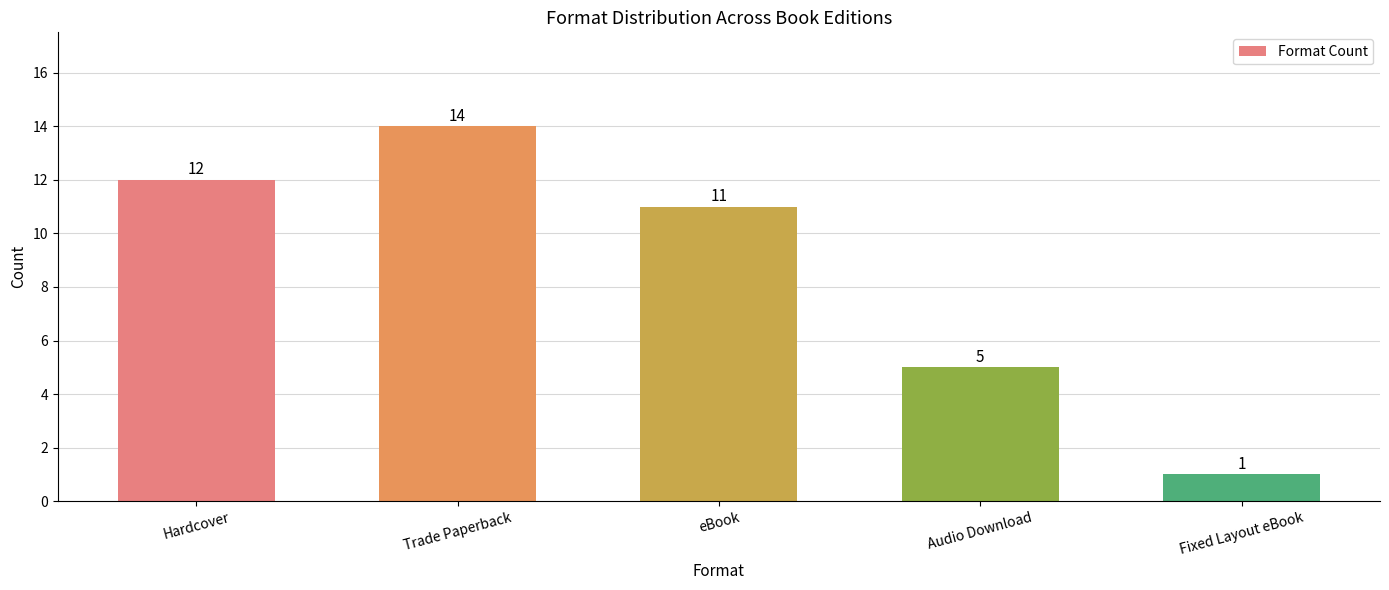

What is the smallest value displayed?

1